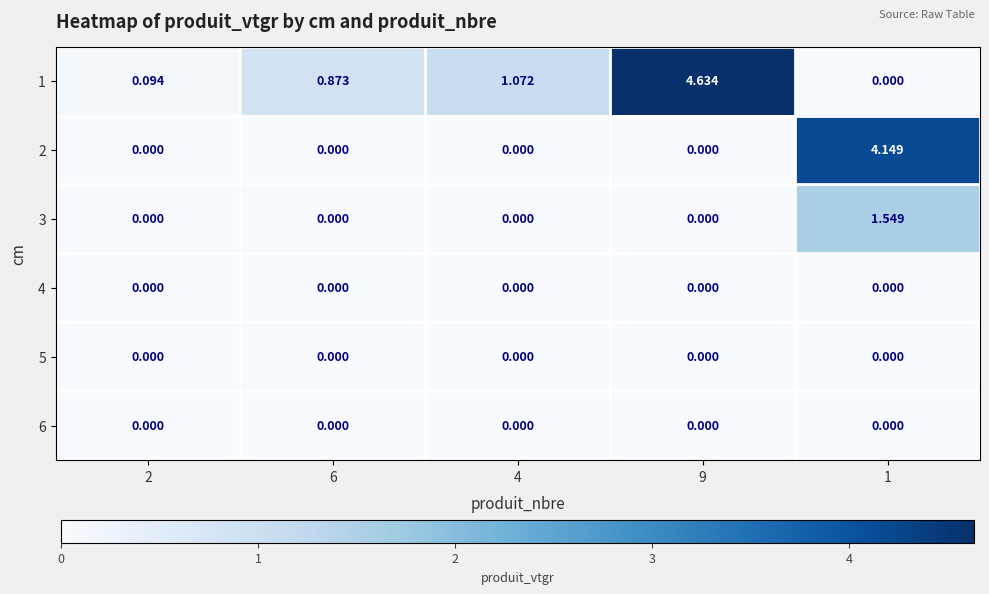

Which series has the largest total across all categories?

1